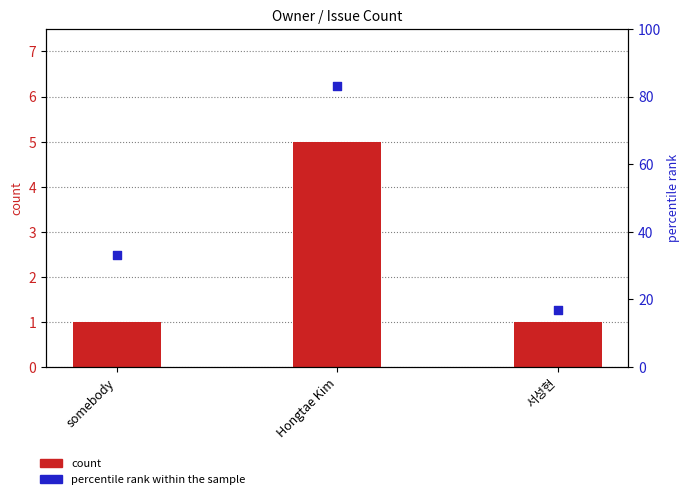

Which series contains the highest Y value?

percentile rank within the sample